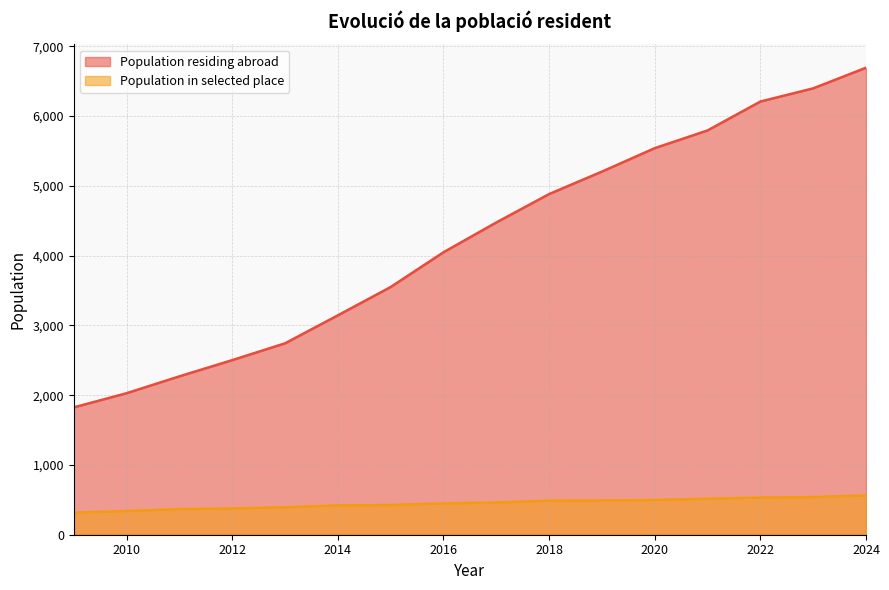

What is the value of the Population residing abroad point at the 10th from the left?

4882